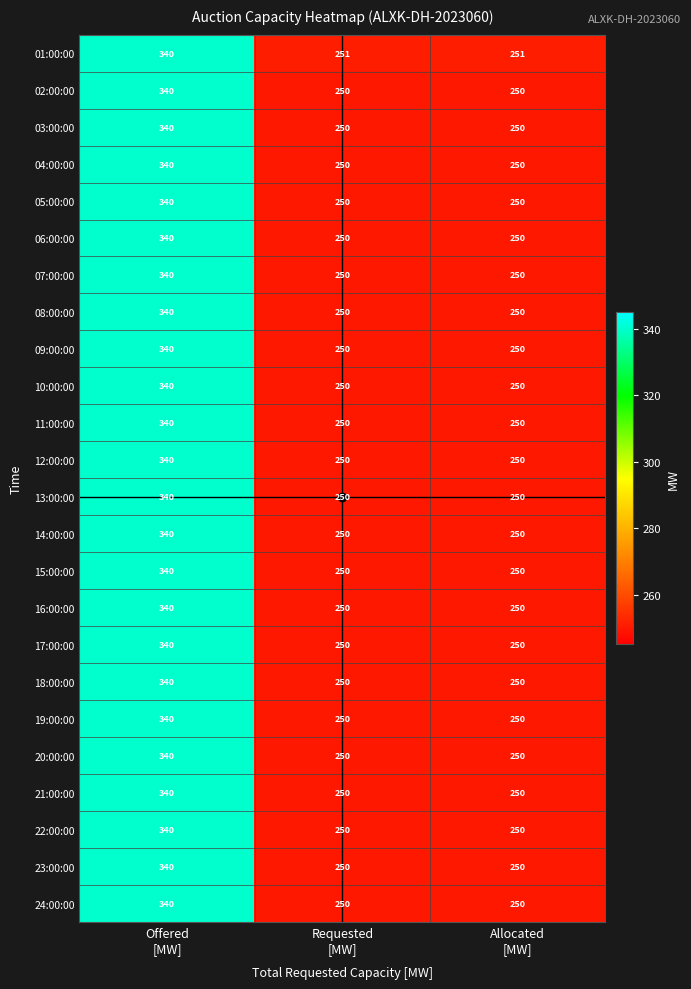

What is the sum of all 07:00:00 values?

840